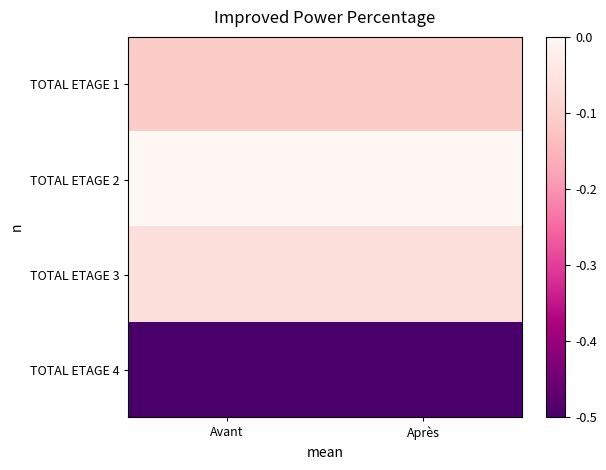

Count the number of categories in the chart.

2